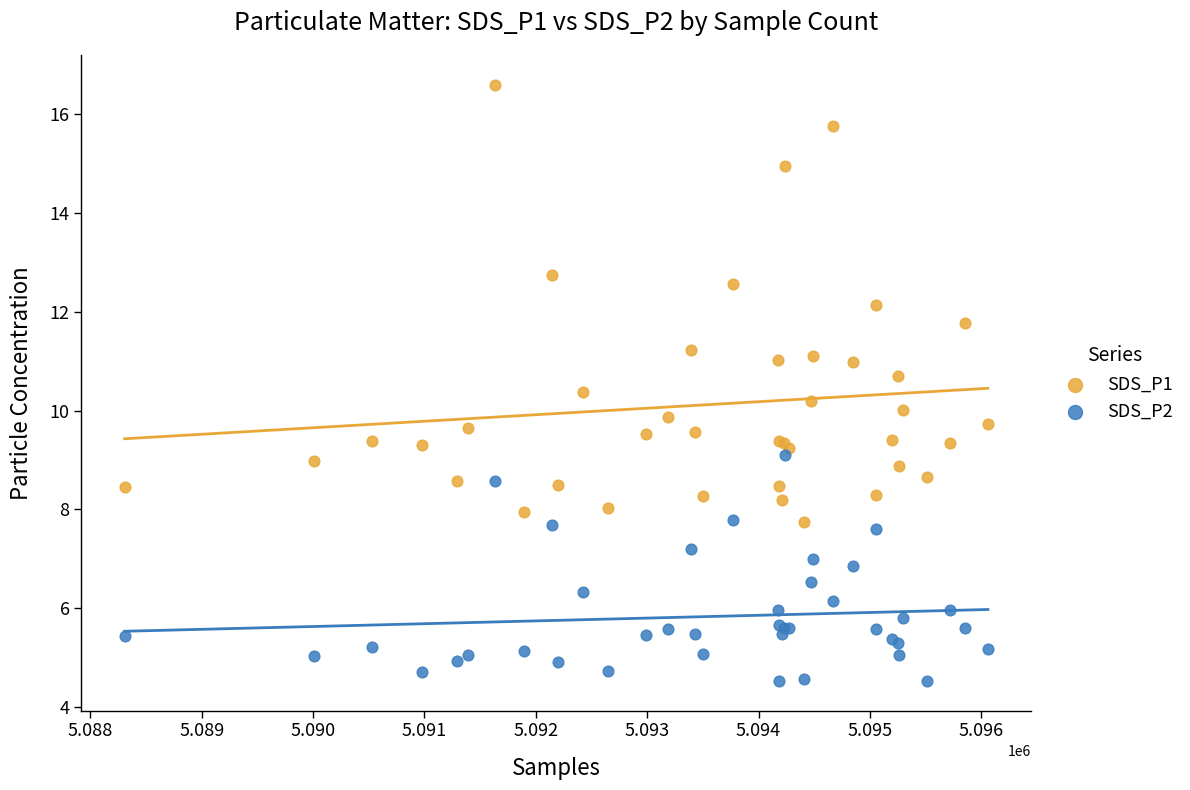

What is the X range (max minus min) for the scatter plot?

7753.0